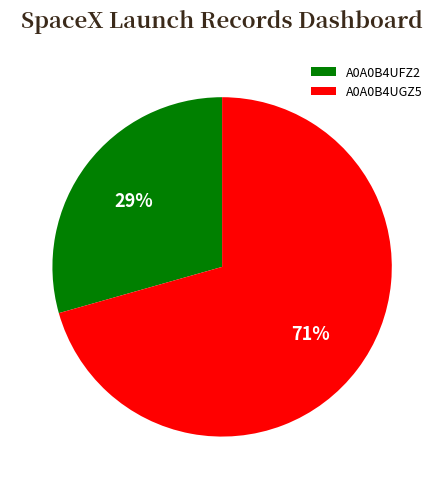

How many slices are in this pie chart?

2